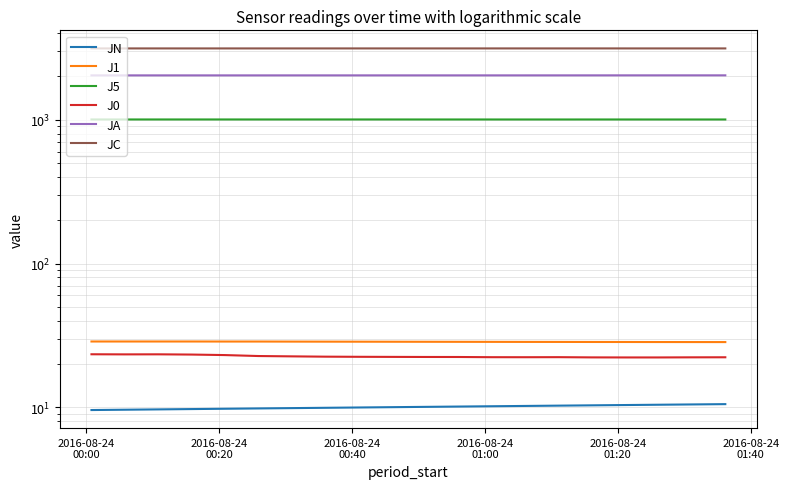

In JA, how many points are lower than both neighbors (excluding endpoints)?

1